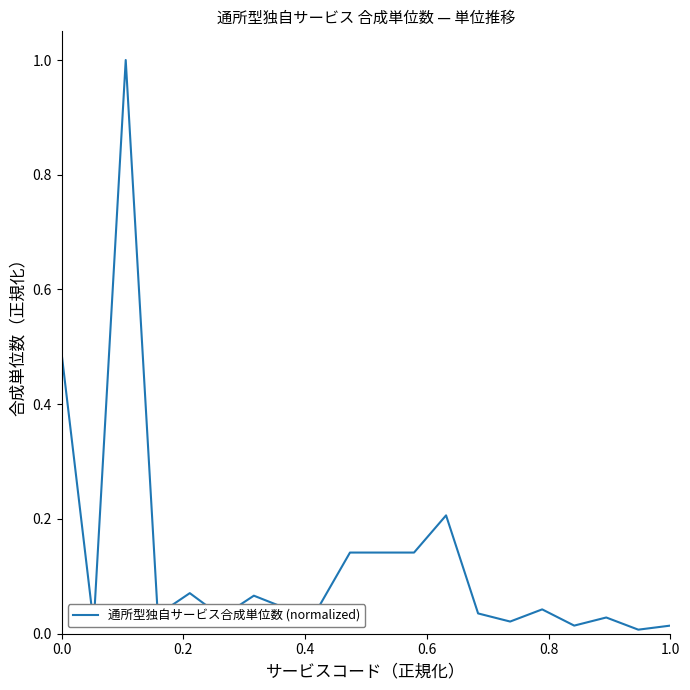

What is the difference between the maximum and second lowest values?

1.0